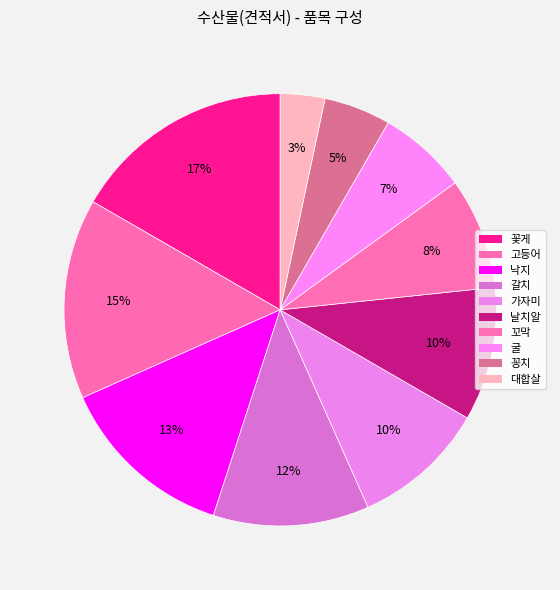

Does any single category account for the majority?

No